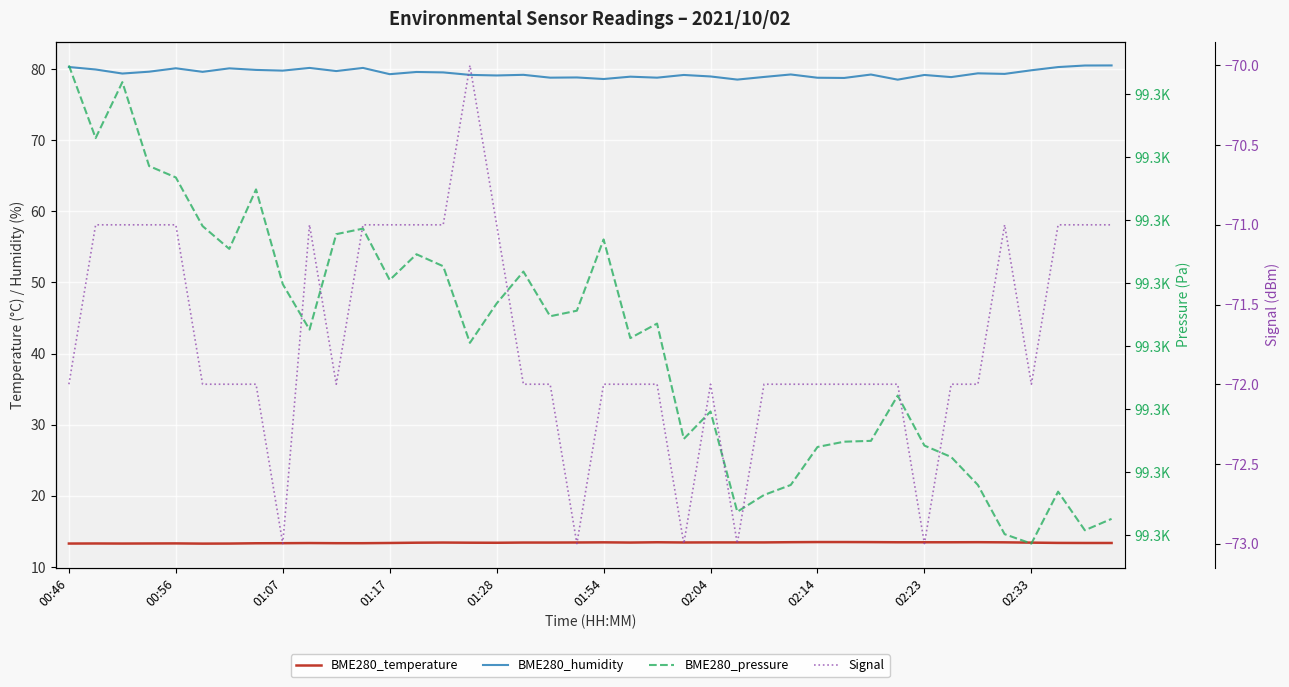

What is the minimum value for BME280_temperature?

13.3